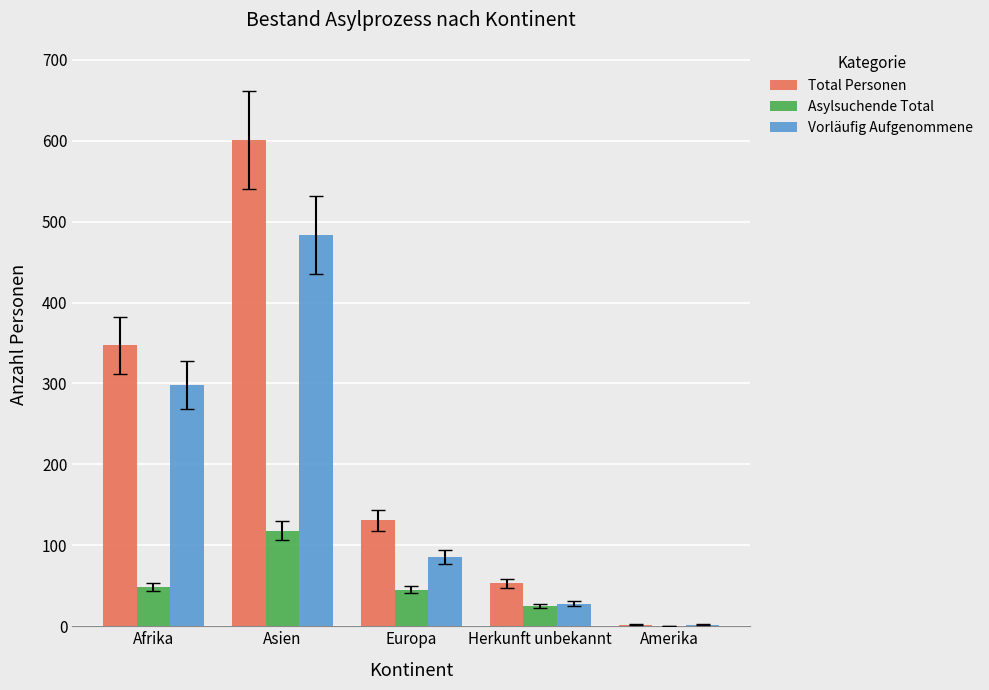

Read the Vorläufig Aufgenommene value at Amerika.

2